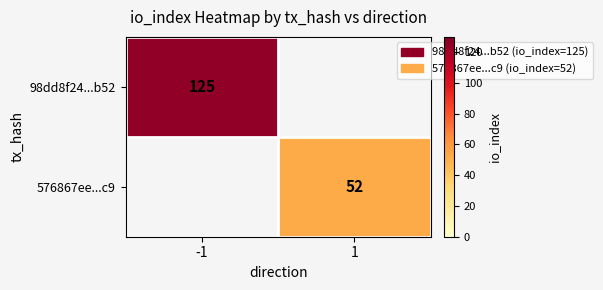

True or false: 576867ee...c9 has a value of 52 at 1.

True